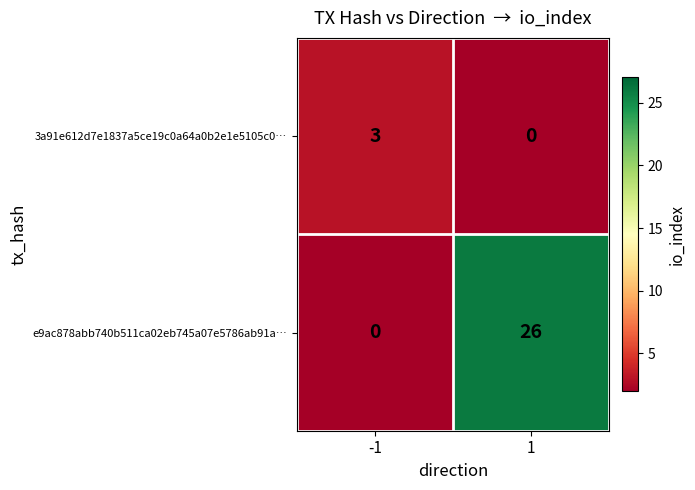

How many positive values does the e9ac878abb740b511ca02eb745a07e5786ab91a… series have?

1